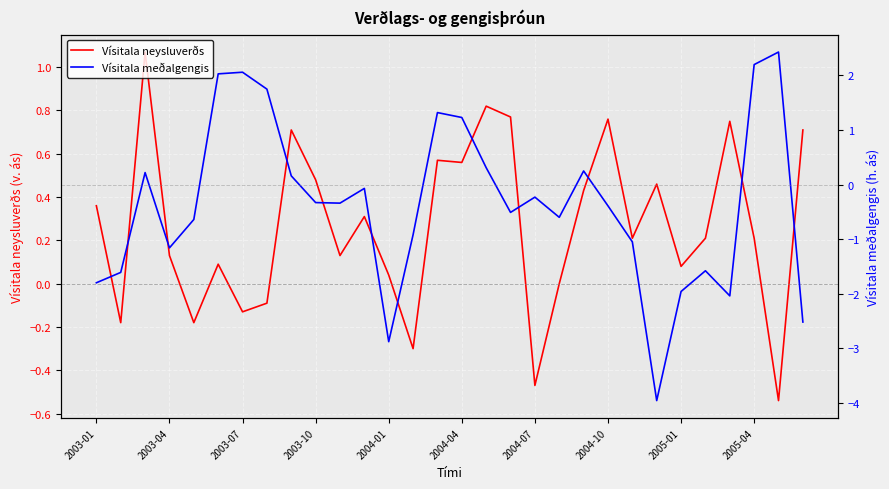

Where is Vísitala meðalgengis nearest to the value 0?

11